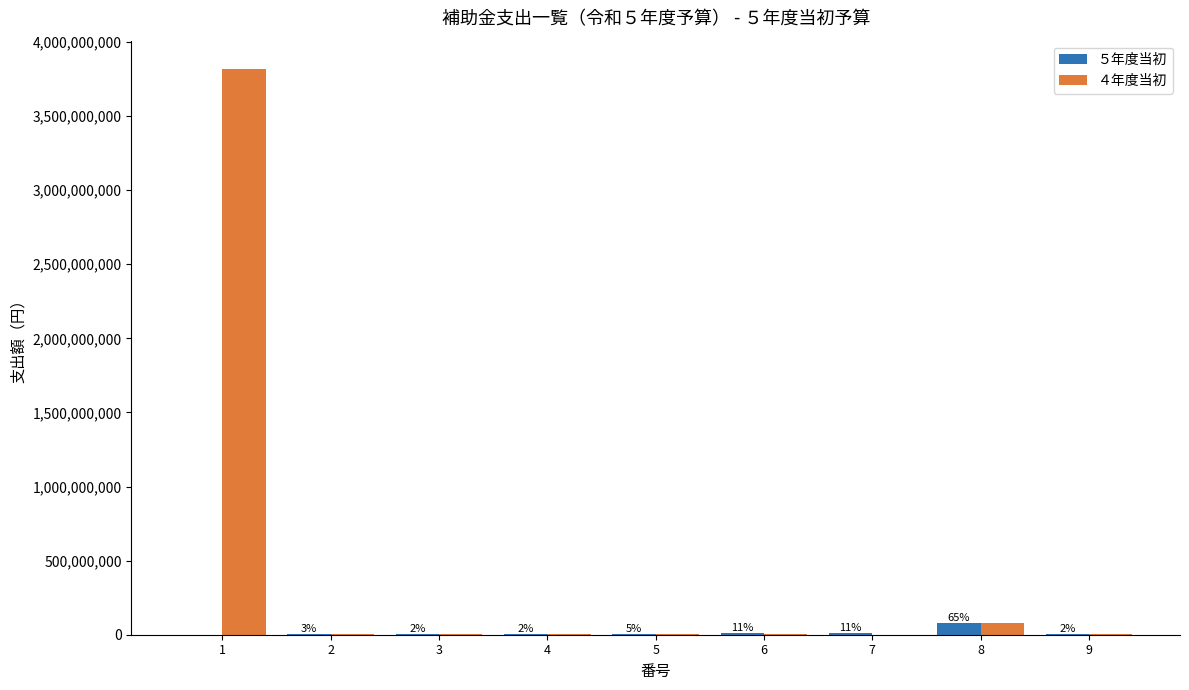

The value of ５年度当初 at 8 is 81124000. True or false?

True